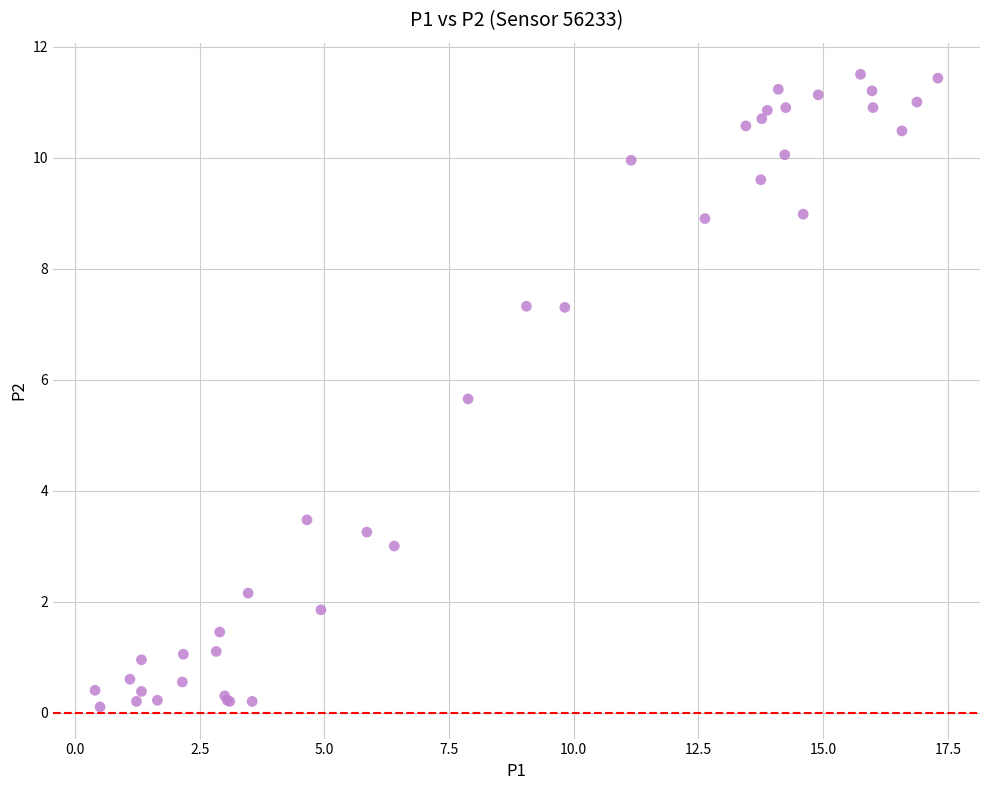

What Y value in the scatter plot is closest to 5?

5.7